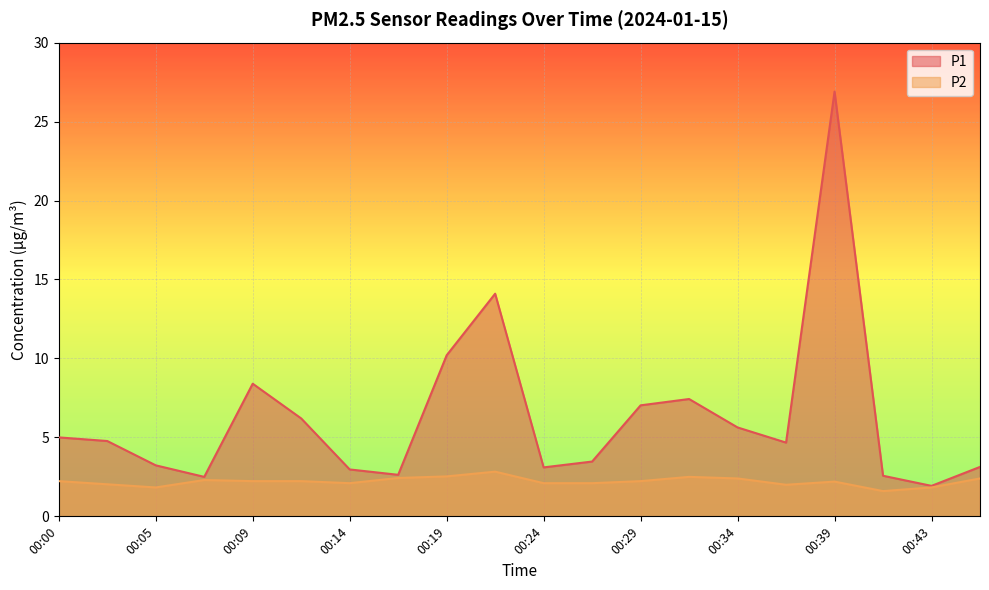

Does the chart display data point markers on the line(s)?

No